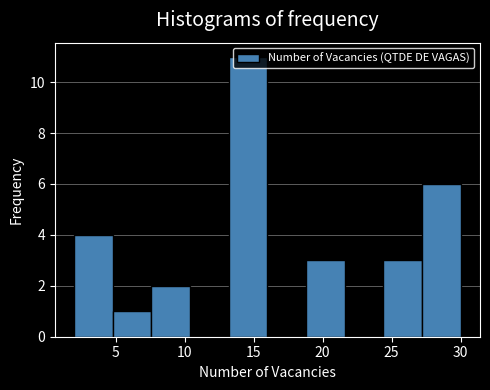

Reading left to right, list every bar in this chart as the range it spans on the x-axis followed by its height. Neither the bar edges nor the heights are printed on the chart, so give them approximately, as read against the axes.

2.0 to 4.8: 4
4.8 to 7.6: 1
7.6 to 10.4: 2
10.4 to 13.2: 0
13.2 to 16.0: 11
16.0 to 18.8: 0
18.8 to 21.6: 3
21.6 to 24.4: 0
24.4 to 27.2: 3
27.2 to 30.0: 6